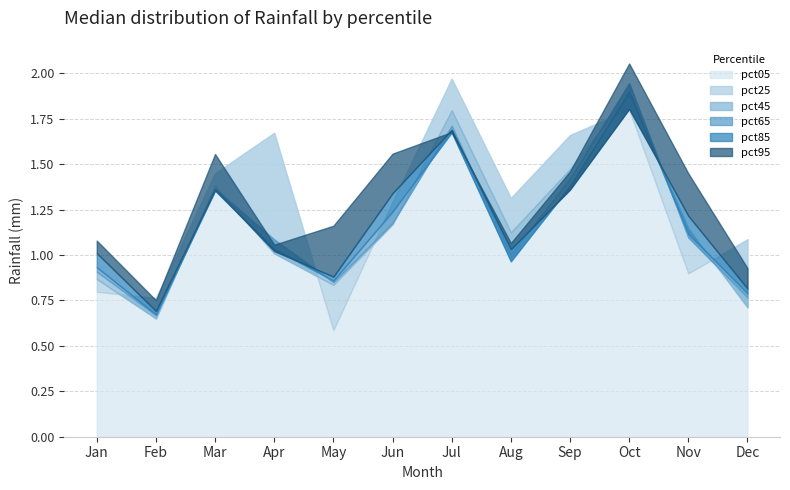

At which category does pct45 reach its first local valley?

Feb